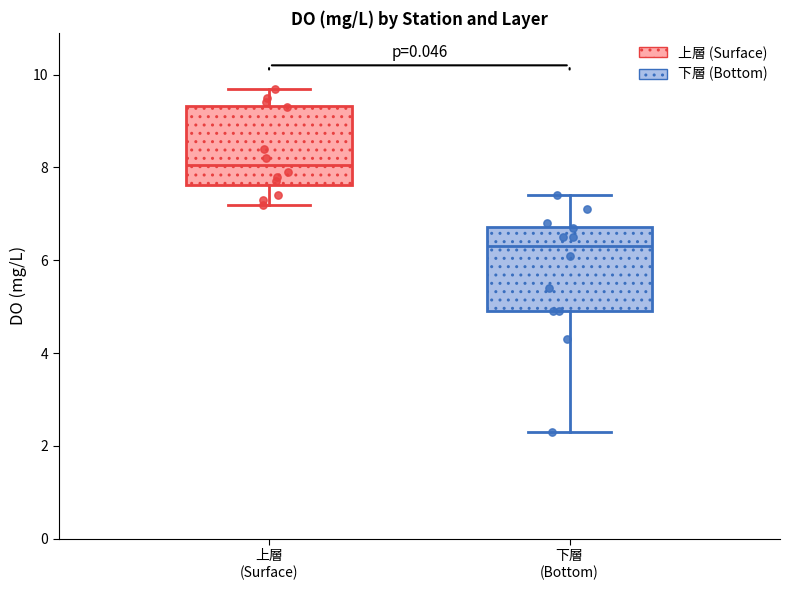

Reading left to right, transcribe this box plot: for each box, give where its median line is, the range the box spans, and where its two whiskers end, as read against the y-axis. The values are not printed on the chart, so give them approximately, as read against the axis.

上層 (Surface): median 8.0, box 7.6 to 9.4, whiskers 7.2 to 9.8
下層 (Bottom): median 6.4, box 5.0 to 6.8, whiskers 2.4 to 7.4